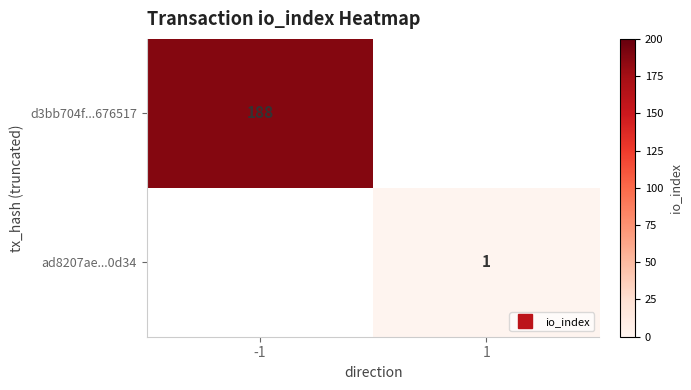

Rank the series by their average value, from highest to lowest.

d3bb704f...676517, ad8207ae...0d34